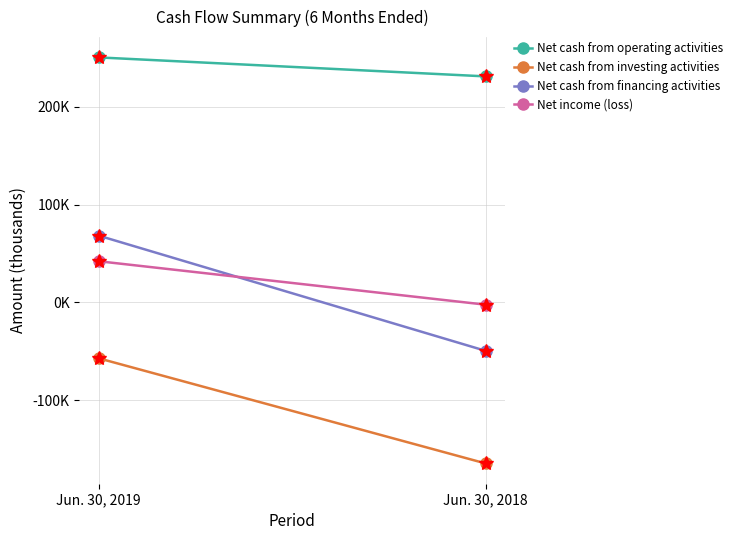

Which has a higher value, Jun. 30, 2019 or Jun. 30, 2018?

Jun. 30, 2019